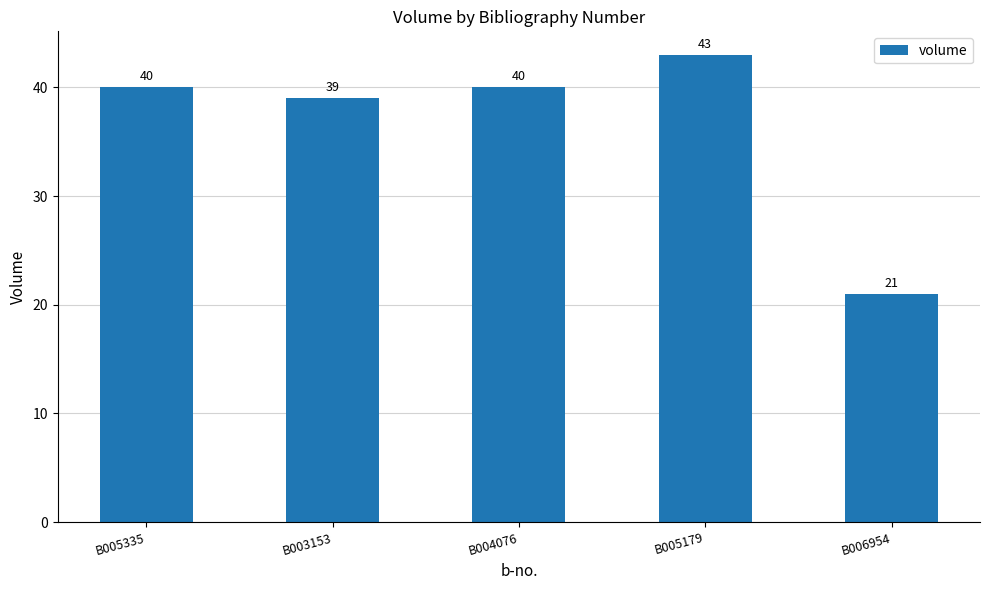

What is the change in value from B005335 to B003153?

-1